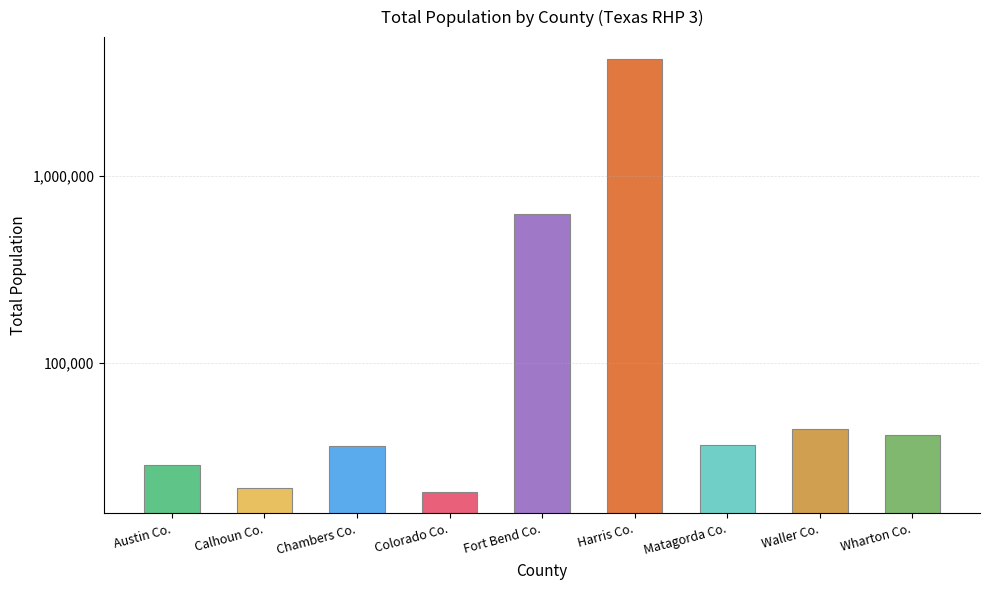

Reading left to right, transcribe all the data shown in this chart.

28482	21413	35911	20399	623553	4235082	36222	44288	40919